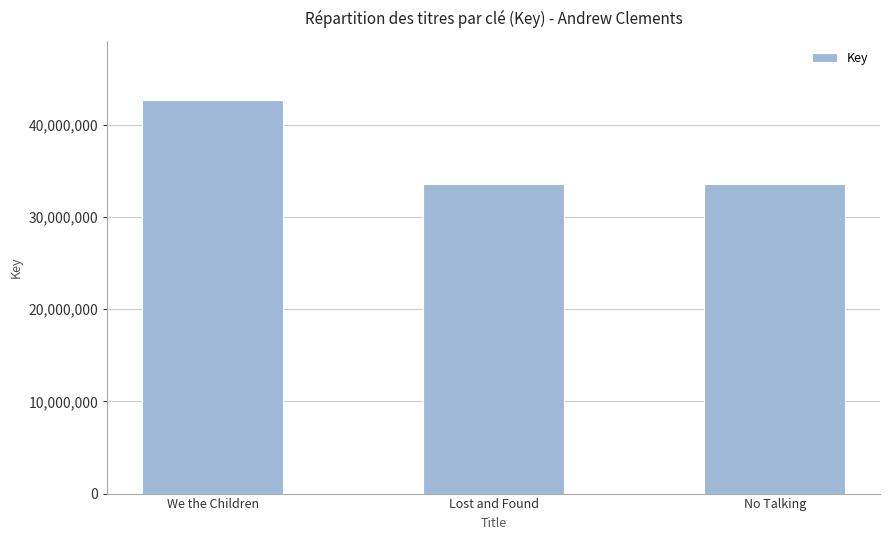

At which label is the value closest to 38176821?

Lost and Found